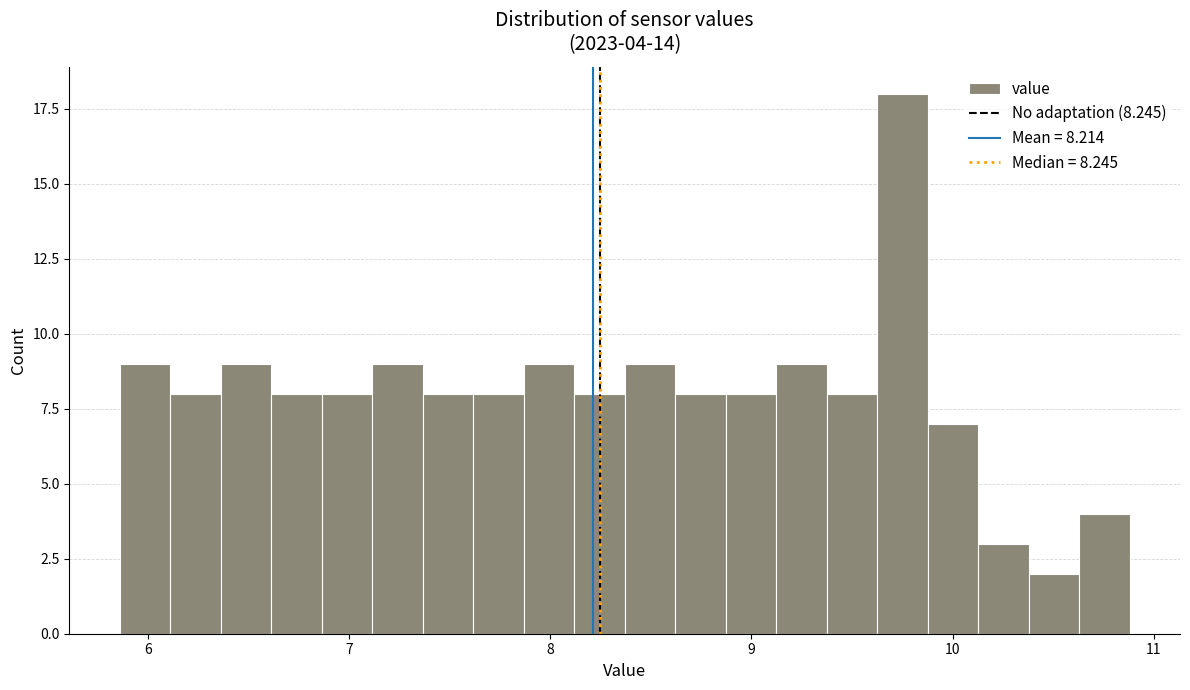

Read against the x-axis, roughly where is the centre of the tallest bar?

9.8